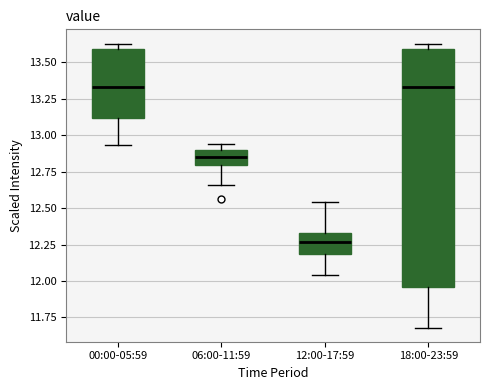

Which box is the tallest, from its lower edge to its upper edge?

18:00-23:59